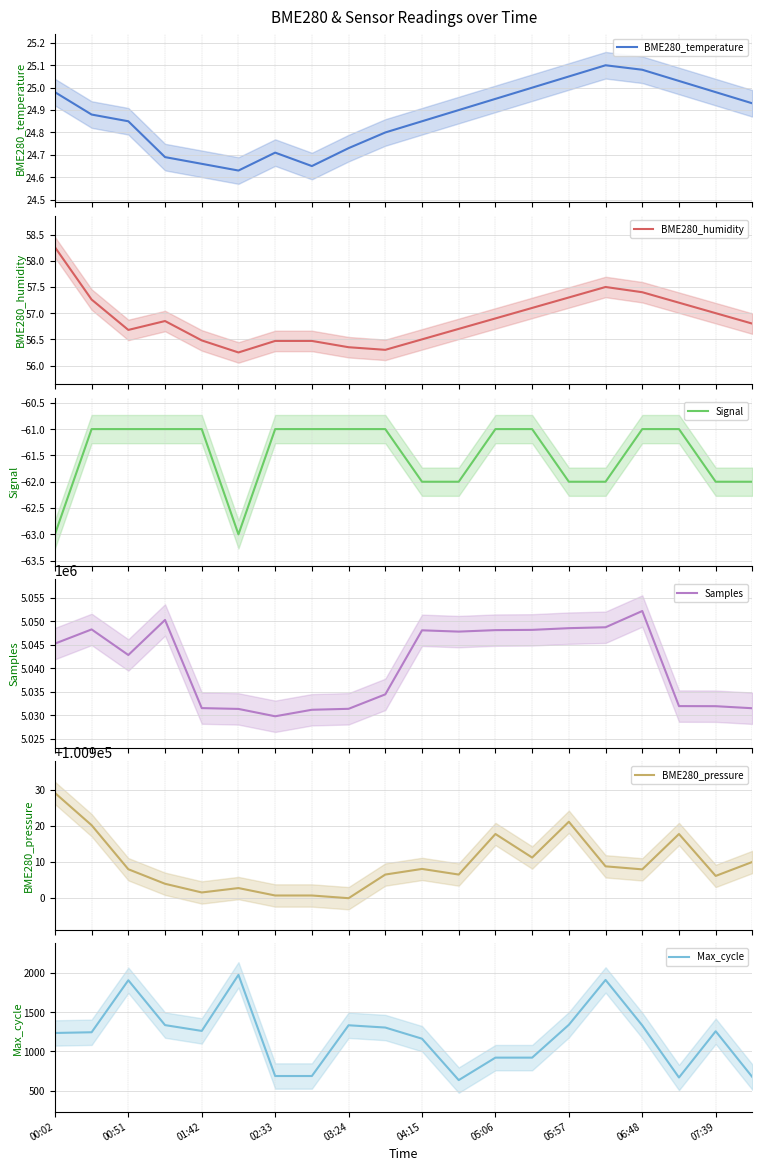

What is the sum of all BME280_humidity values?

1137.8